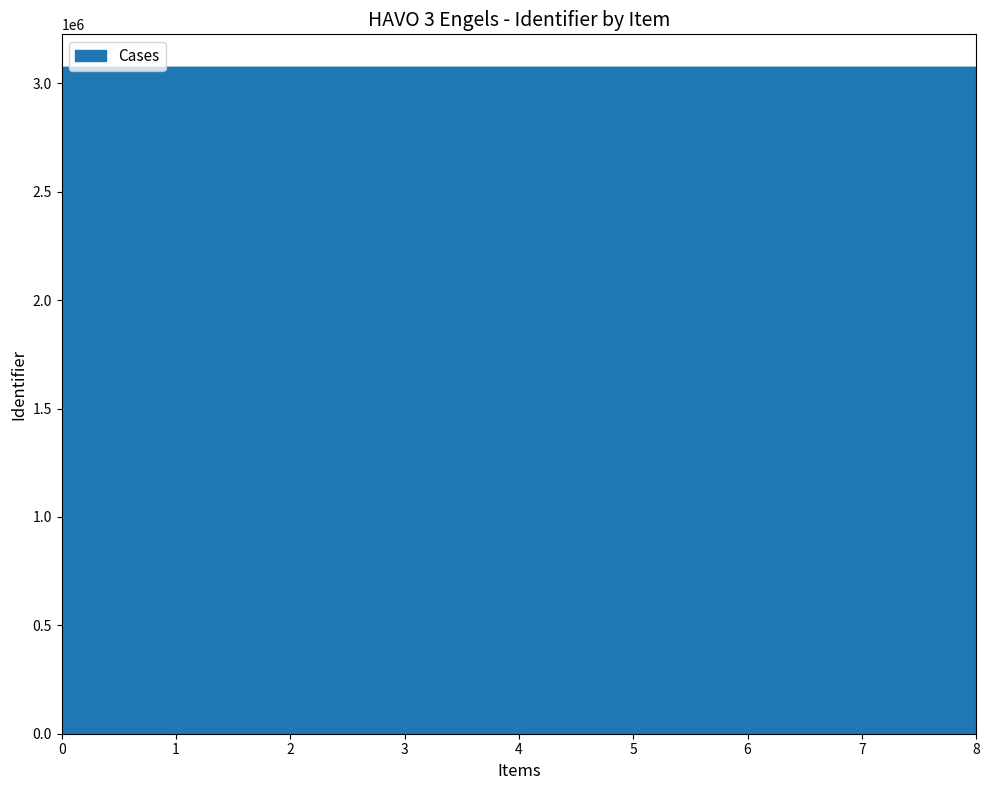

What is the smallest value displayed?

3072492